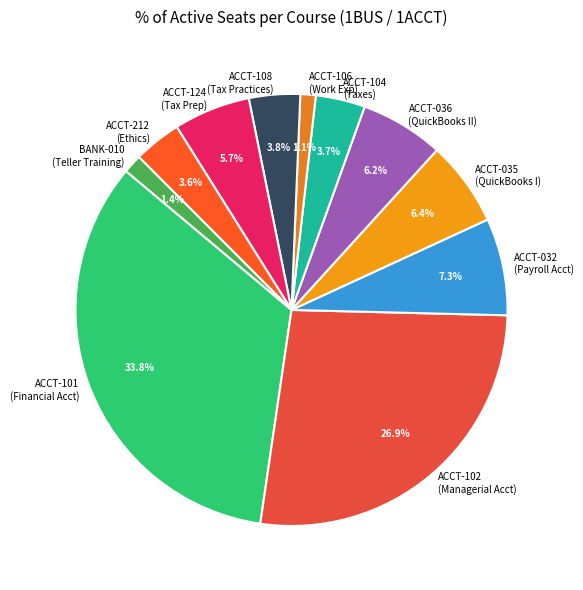

Which slice is the largest?

ACCT-101 (Financial Acct)